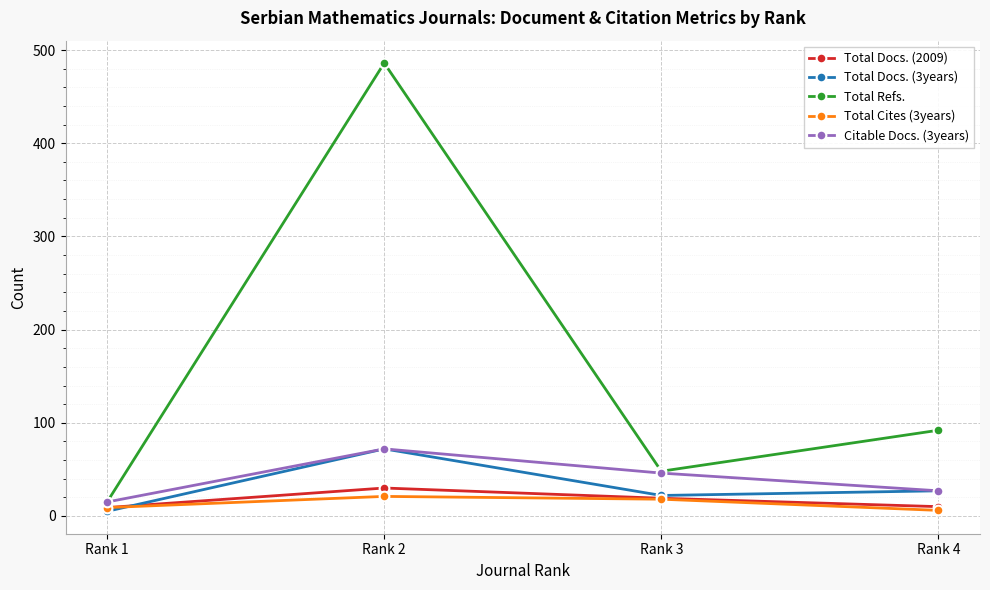

What is the approximate value of Total Cites (3years) at Rank 4?

6